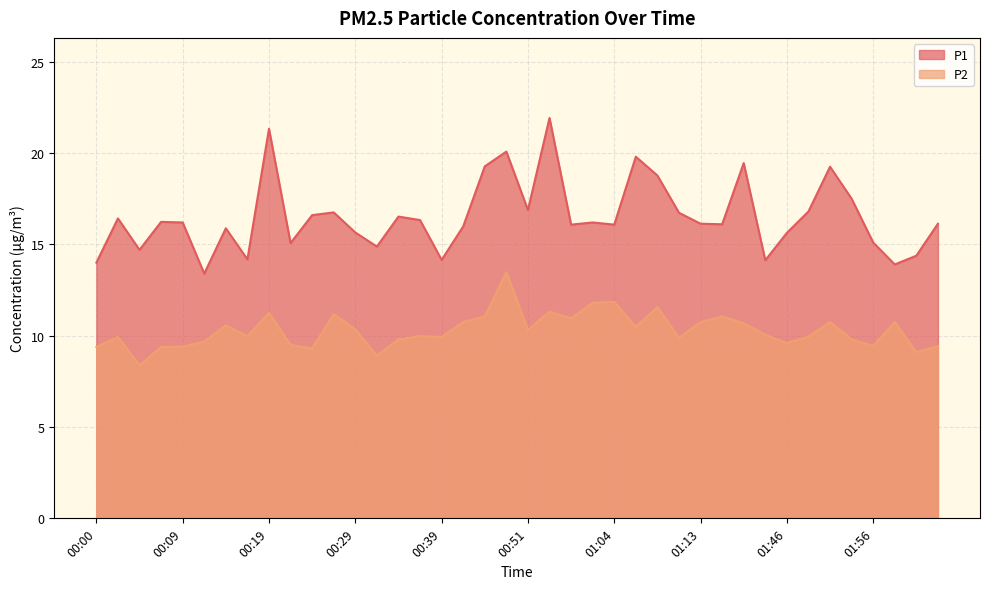

At how many categories does at least one series exceed 17?

9